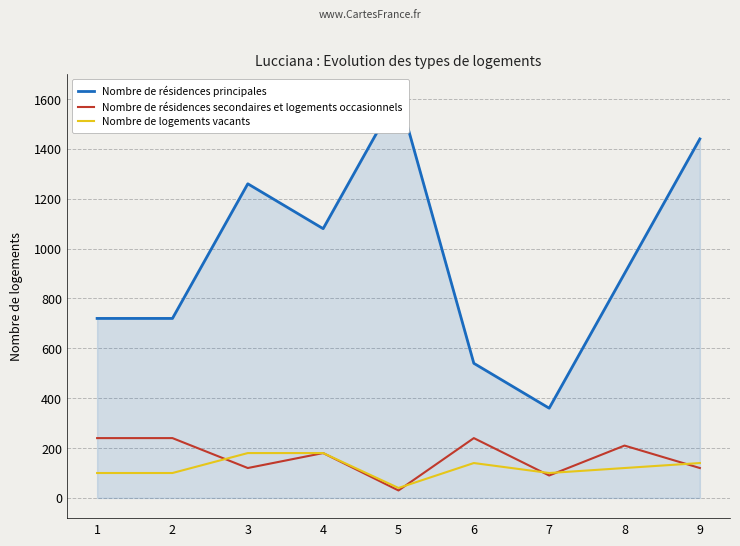

Is the value of Nombre de logements vacants at 2 greater than the value of Nombre de résidences principales at 4?

No